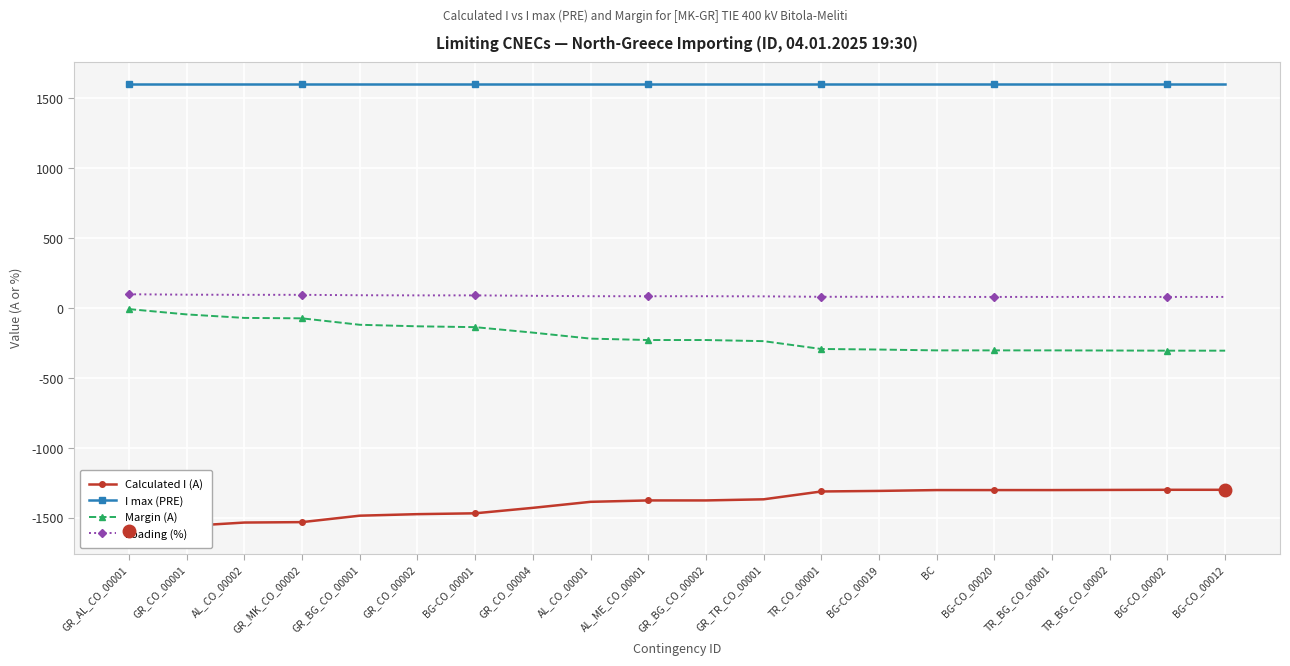

True or false: I max (PRE) and Loading (%) cross at least once.

False